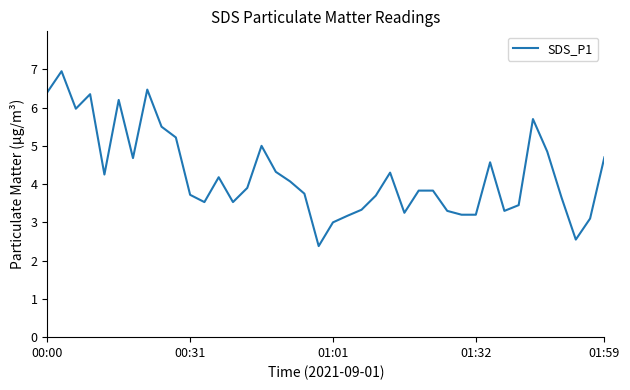

What is the minimum value shown in the chart?

2.4